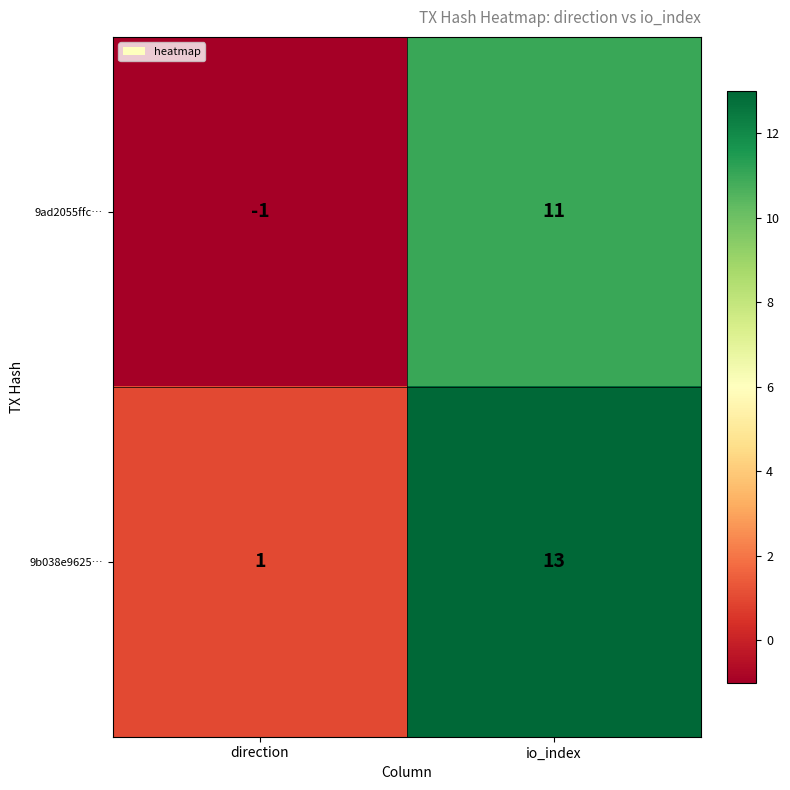

Which category has the lowest value in the 9ad2055ffc… series?

direction